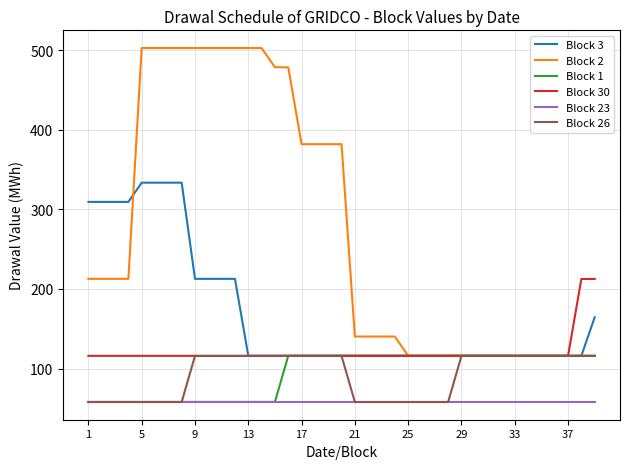

Reading left to right, extract all data points from this chart.

Block 3: 309.5	309.5	309.5	309.5	333.6	333.6	333.6	333.6	212.8	212.8	212.8	212.8	116.1	116.1	116.1	116.1	116.1	116.1	116.1	116.1	116.1	116.1	116.1	116.1	116.1	116.1	116.1	116.1	116.1	116.1	116.1	116.1	116.1	116.1	116.1	116.1	116.1	116.1	164.4
Block 2: 212.8	212.8	212.8	212.8	502.9	502.9	502.9	502.9	502.9	502.9	502.9	502.9	502.9	502.9	478.7	478.7	382.0	382.0	382.0	382.0	140.2	140.2	140.2	140.2	116.1	116.1	116.1	116.1	116.1	116.1	116.1	116.1	116.1	116.1	116.1	116.1	116.1	116.1	116.1
Block 1: 58.0	58.0	58.0	58.0	58.0	58.0	58.0	58.0	58.0	58.0	58.0	58.0	58.0	58.0	58.0	116.1	116.1	116.1	116.1	116.1	116.1	116.1	116.1	116.1	116.1	116.1	116.1	116.1	116.1	116.1	116.1	116.1	116.1	116.1	116.1	116.1	116.1	116.1	116.1
Block 30: 116.0	116.0	116.0	116.0	116.0	116.0	116.0	116.0	116.0	116.0	116.0	116.0	116.0	116.0	116.0	116.0	116.0	116.0	116.0	116.0	116.0	116.0	116.0	116.0	116.0	116.0	116.0	116.0	116.0	116.0	116.0	116.0	116.0	116.0	116.0	116.0	116.0	212.6	212.6
Block 23: 57.9	57.9	57.9	57.9	57.9	57.9	57.9	57.9	57.9	57.9	57.9	57.9	57.9	57.9	57.9	57.9	57.9	57.9	57.9	57.9	57.9	57.9	57.9	57.9	57.9	57.9	57.9	57.9	57.9	57.9	57.9	57.9	57.9	57.9	57.9	57.9	57.9	57.9	57.9
Block 26: 57.9	57.9	57.9	57.9	57.9	57.9	57.9	57.9	115.8	115.8	115.8	115.8	115.8	115.8	115.8	115.8	115.8	115.8	115.8	115.8	57.9	57.9	57.9	57.9	57.9	57.9	57.9	57.9	115.8	115.8	115.8	115.8	115.8	115.8	115.8	115.8	115.8	115.8	115.8